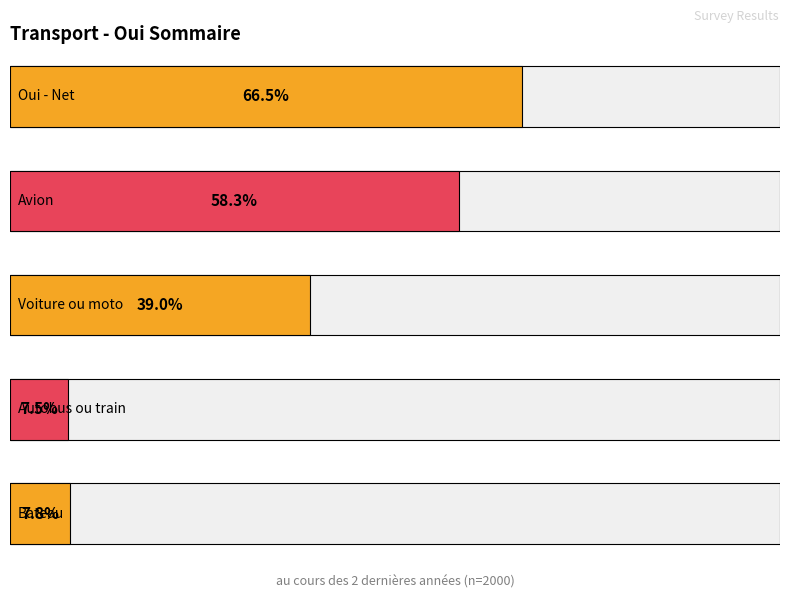

Is the value of Voiture ou moto at Oui greater than the value of Bateau at Oui?

Yes